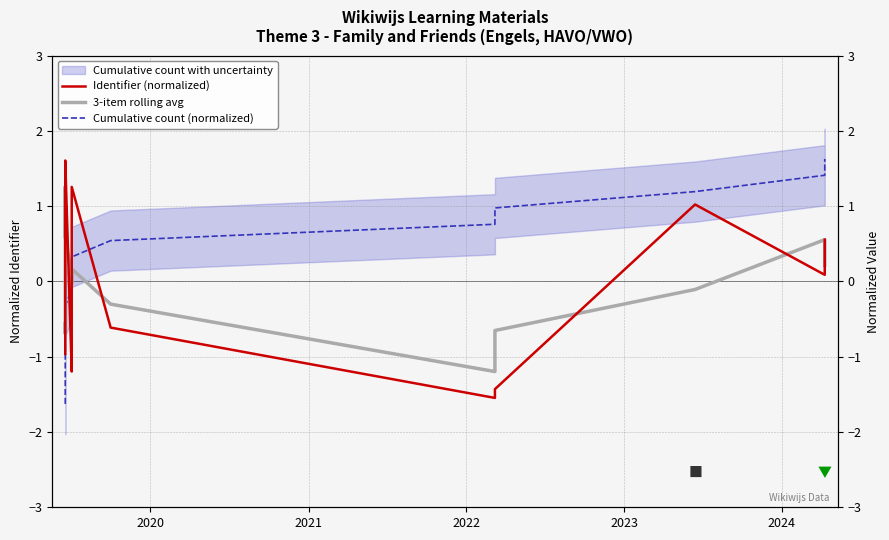

What is the lowest value of the Cumulative count (normalized) series?

-1.6